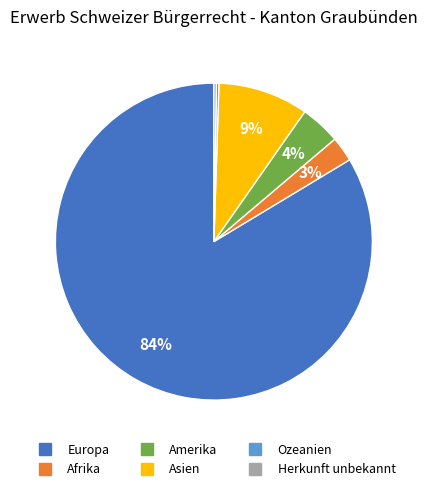

The Afrika slice represents 3% of the pie. True or false?

True